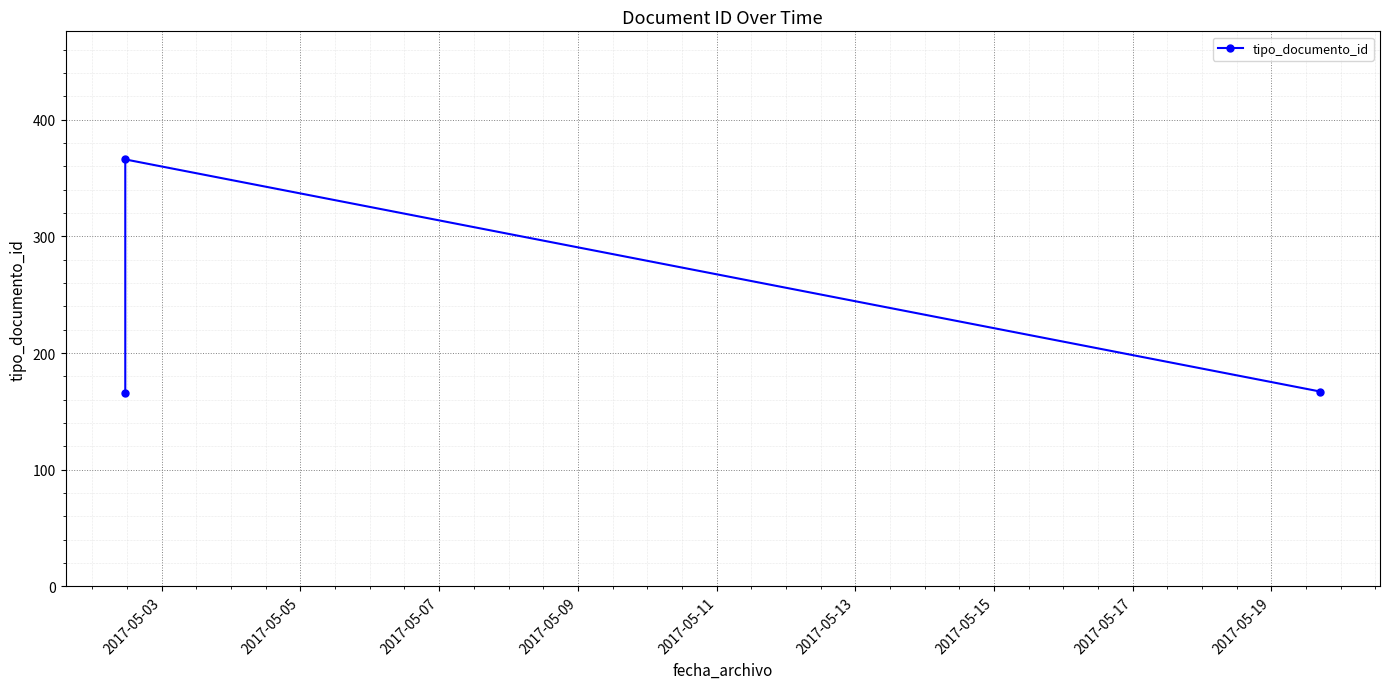

What is the greatest value displayed?

366